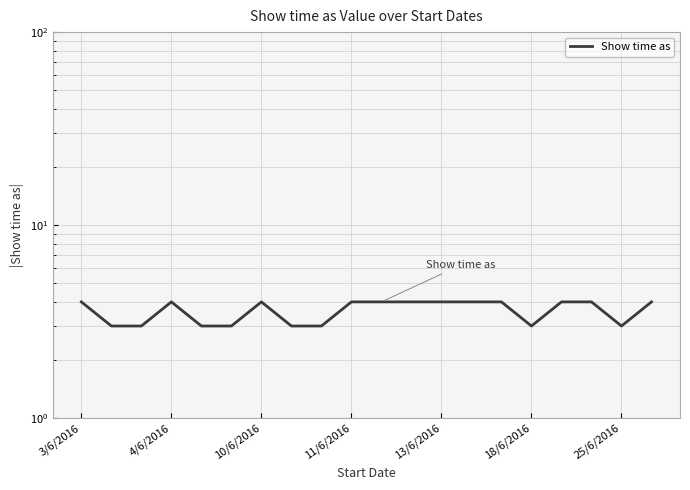

Does the chart have visible grid lines?

Yes